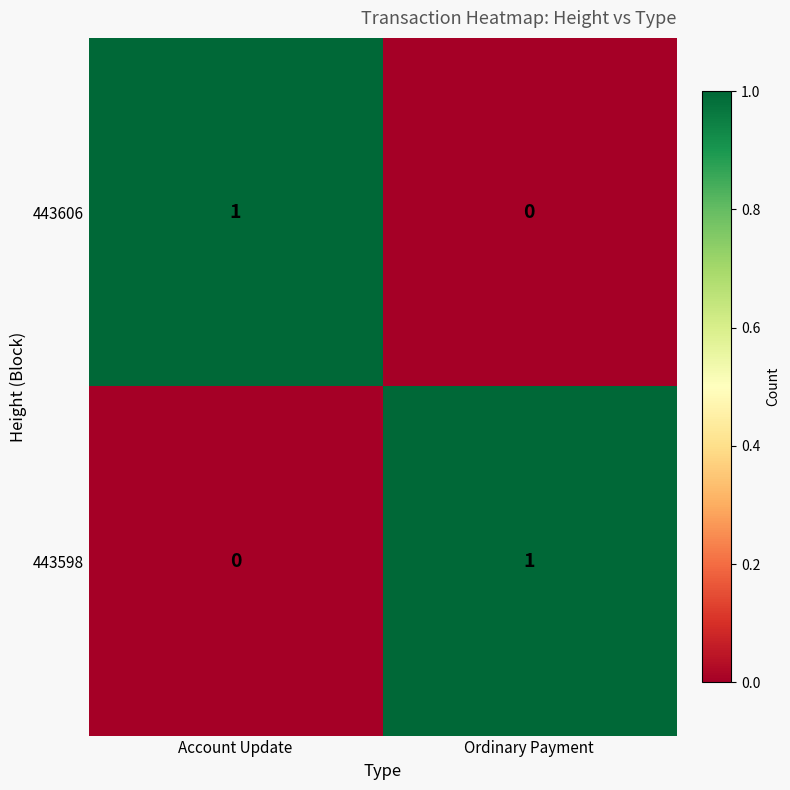

At Ordinary Payment, list the series in order from largest to smallest.

443598, 443606